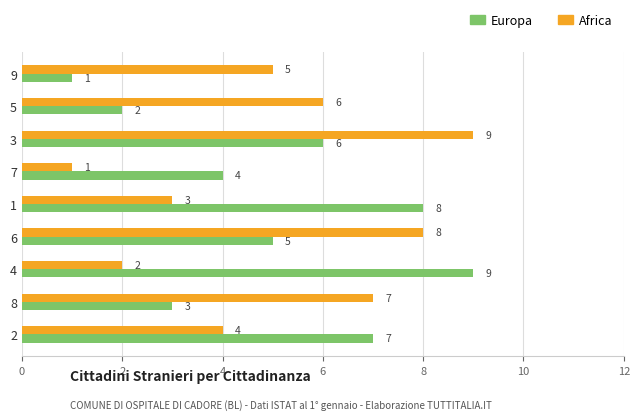

What is the spread (max minus min) of values at 2?

3